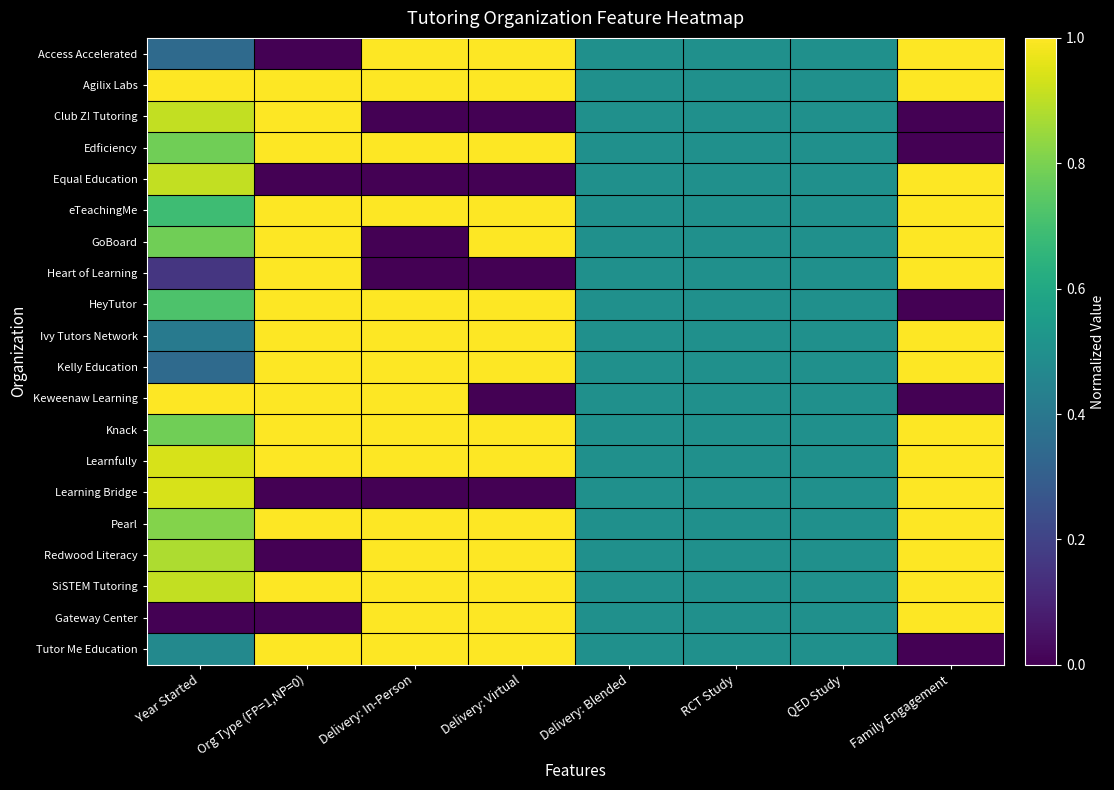

Reading left to right, list all the values displayed in this chart.

Access Accelerated: Year Started=0.3	Org Type (FP=1,NP=0)=0.0	Delivery: In-Person=1.0	Delivery: Virtual=1.0	Delivery: Blended=0.5	RCT Study=0.5	QED Study=0.5	Family Engagement=1.0
Agilix Labs: Year Started=1.0	Org Type (FP=1,NP=0)=1.0	Delivery: In-Person=1.0	Delivery: Virtual=1.0	Delivery: Blended=0.5	RCT Study=0.5	QED Study=0.5	Family Engagement=1.0
Club Z! Tutoring: Year Started=0.9	Org Type (FP=1,NP=0)=1.0	Delivery: In-Person=0.0	Delivery: Virtual=0.0	Delivery: Blended=0.5	RCT Study=0.5	QED Study=0.5	Family Engagement=0.0
Edficiency: Year Started=0.8	Org Type (FP=1,NP=0)=1.0	Delivery: In-Person=1.0	Delivery: Virtual=1.0	Delivery: Blended=0.5	RCT Study=0.5	QED Study=0.5	Family Engagement=0.0
Equal Education: Year Started=0.9	Org Type (FP=1,NP=0)=0.0	Delivery: In-Person=0.0	Delivery: Virtual=0.0	Delivery: Blended=0.5	RCT Study=0.5	QED Study=0.5	Family Engagement=1.0
eTeachingMe: Year Started=0.7	Org Type (FP=1,NP=0)=1.0	Delivery: In-Person=1.0	Delivery: Virtual=1.0	Delivery: Blended=0.5	RCT Study=0.5	QED Study=0.5	Family Engagement=1.0
GoBoard: Year Started=0.8	Org Type (FP=1,NP=0)=1.0	Delivery: In-Person=0.0	Delivery: Virtual=1.0	Delivery: Blended=0.5	RCT Study=0.5	QED Study=0.5	Family Engagement=1.0
Heart of Learning: Year Started=0.2	Org Type (FP=1,NP=0)=1.0	Delivery: In-Person=0.0	Delivery: Virtual=0.0	Delivery: Blended=0.5	RCT Study=0.5	QED Study=0.5	Family Engagement=1.0
HeyTutor: Year Started=0.7	Org Type (FP=1,NP=0)=1.0	Delivery: In-Person=1.0	Delivery: Virtual=1.0	Delivery: Blended=0.5	RCT Study=0.5	QED Study=0.5	Family Engagement=0.0
Ivy Tutors Network: Year Started=0.4	Org Type (FP=1,NP=0)=1.0	Delivery: In-Person=1.0	Delivery: Virtual=1.0	Delivery: Blended=0.5	RCT Study=0.5	QED Study=0.5	Family Engagement=1.0
Kelly Education: Year Started=0.3	Org Type (FP=1,NP=0)=1.0	Delivery: In-Person=1.0	Delivery: Virtual=1.0	Delivery: Blended=0.5	RCT Study=0.5	QED Study=0.5	Family Engagement=1.0
Keweenaw Learning: Year Started=1.0	Org Type (FP=1,NP=0)=1.0	Delivery: In-Person=1.0	Delivery: Virtual=0.0	Delivery: Blended=0.5	RCT Study=0.5	QED Study=0.5	Family Engagement=0.0
Knack: Year Started=0.8	Org Type (FP=1,NP=0)=1.0	Delivery: In-Person=1.0	Delivery: Virtual=1.0	Delivery: Blended=0.5	RCT Study=0.5	QED Study=0.5	Family Engagement=1.0
Learnfully: Year Started=0.9	Org Type (FP=1,NP=0)=1.0	Delivery: In-Person=1.0	Delivery: Virtual=1.0	Delivery: Blended=0.5	RCT Study=0.5	QED Study=0.5	Family Engagement=1.0
Learning Bridge: Year Started=0.9	Org Type (FP=1,NP=0)=0.0	Delivery: In-Person=0.0	Delivery: Virtual=0.0	Delivery: Blended=0.5	RCT Study=0.5	QED Study=0.5	Family Engagement=1.0
Pearl: Year Started=0.8	Org Type (FP=1,NP=0)=1.0	Delivery: In-Person=1.0	Delivery: Virtual=1.0	Delivery: Blended=0.5	RCT Study=0.5	QED Study=0.5	Family Engagement=1.0
Redwood Literacy: Year Started=0.9	Org Type (FP=1,NP=0)=0.0	Delivery: In-Person=1.0	Delivery: Virtual=1.0	Delivery: Blended=0.5	RCT Study=0.5	QED Study=0.5	Family Engagement=1.0
SiSTEM Tutoring: Year Started=0.9	Org Type (FP=1,NP=0)=1.0	Delivery: In-Person=1.0	Delivery: Virtual=1.0	Delivery: Blended=0.5	RCT Study=0.5	QED Study=0.5	Family Engagement=1.0
Gateway Center: Year Started=0.0	Org Type (FP=1,NP=0)=0.0	Delivery: In-Person=1.0	Delivery: Virtual=1.0	Delivery: Blended=0.5	RCT Study=0.5	QED Study=0.5	Family Engagement=1.0
Tutor Me Education: Year Started=0.5	Org Type (FP=1,NP=0)=1.0	Delivery: In-Person=1.0	Delivery: Virtual=1.0	Delivery: Blended=0.5	RCT Study=0.5	QED Study=0.5	Family Engagement=0.0